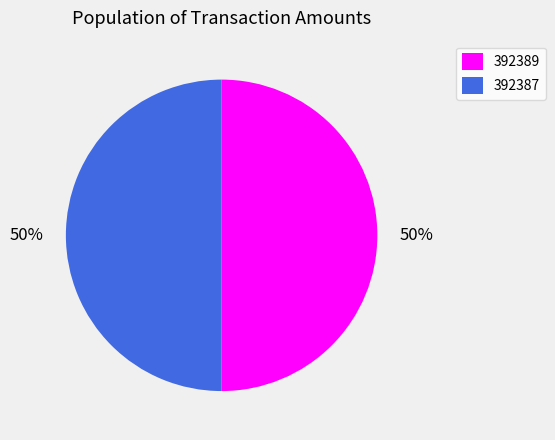

Do 392389 and 392387 together represent more than half of the pie?

Yes